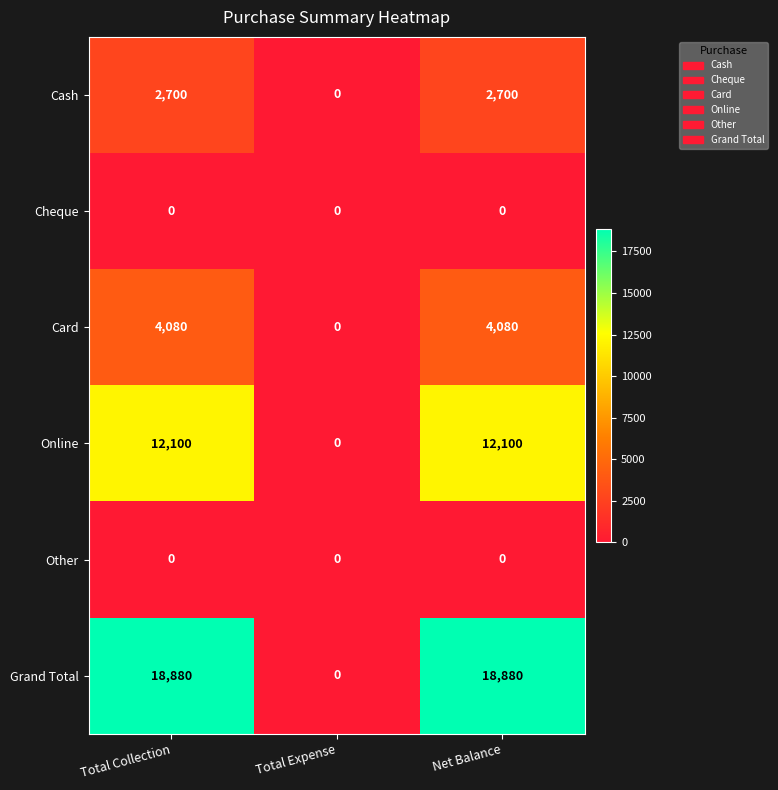

The Online series shows 12100 at Net Balance. True or false?

True